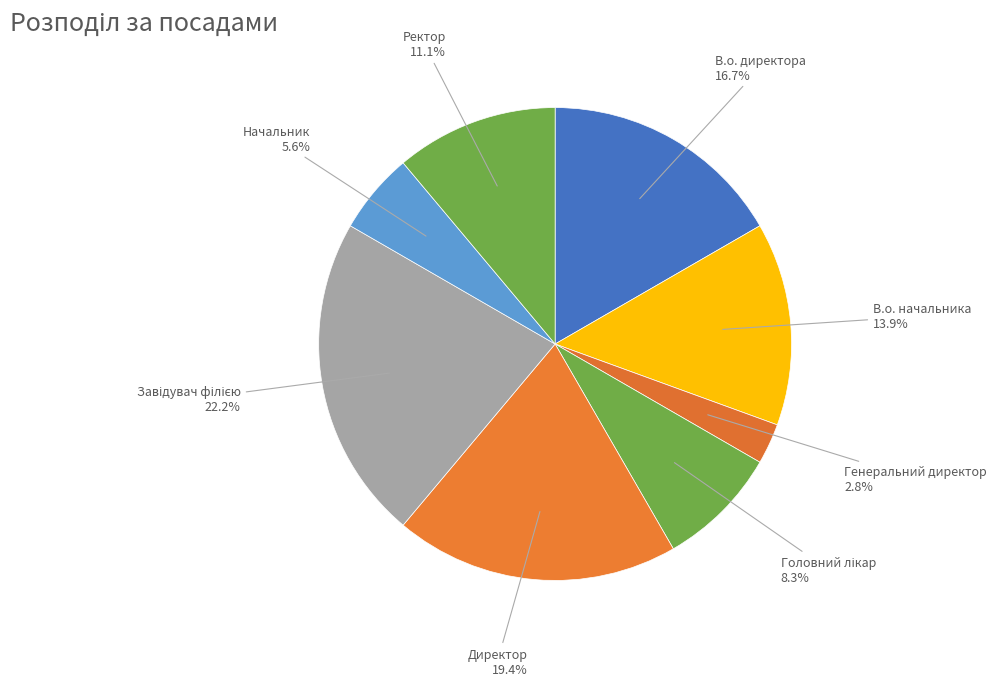

To the nearest percent, what is the average slice percentage?

12%